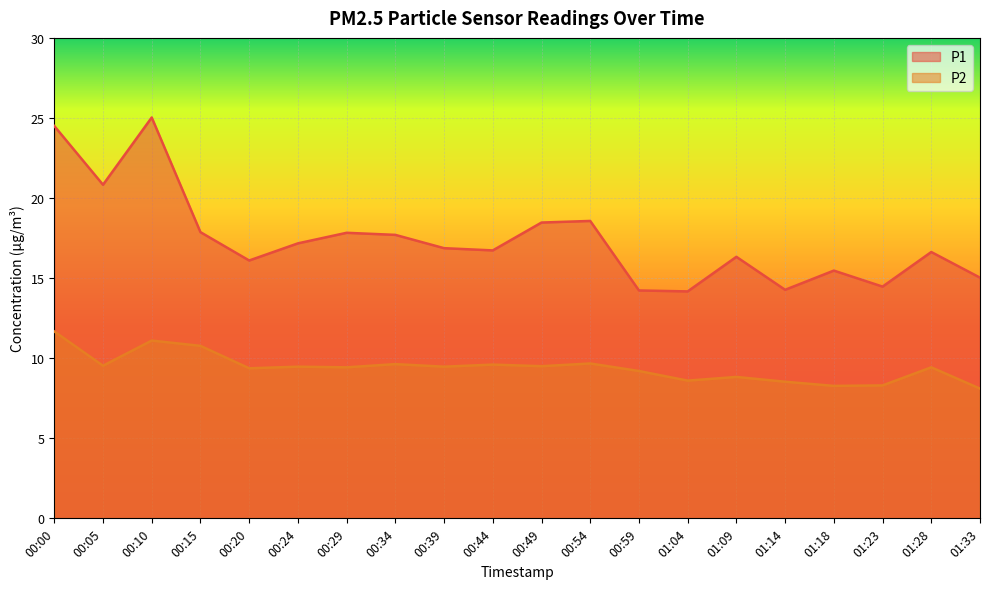

Is it true that P1 equals 22.6 at 01:28?

False